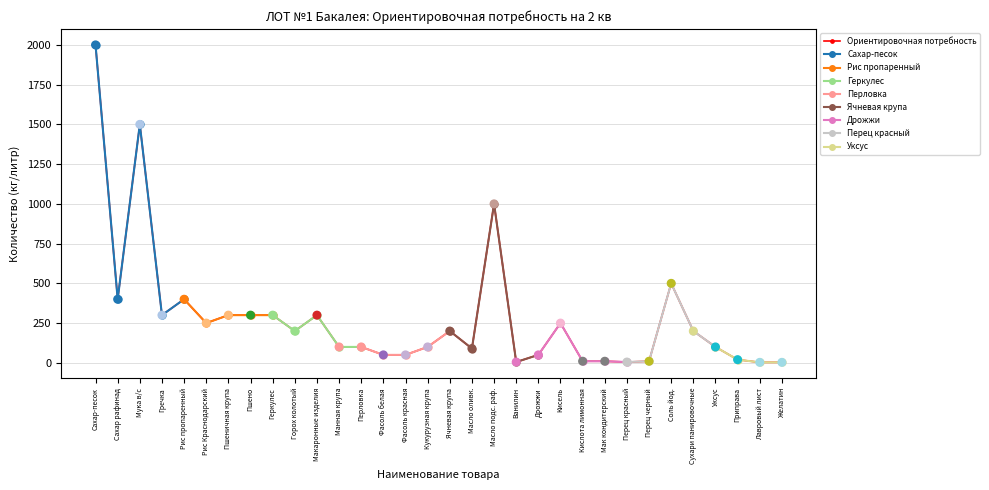

Approximately how many times larger is the value at Горох колотый compared to Кислота лимонная?

20.0